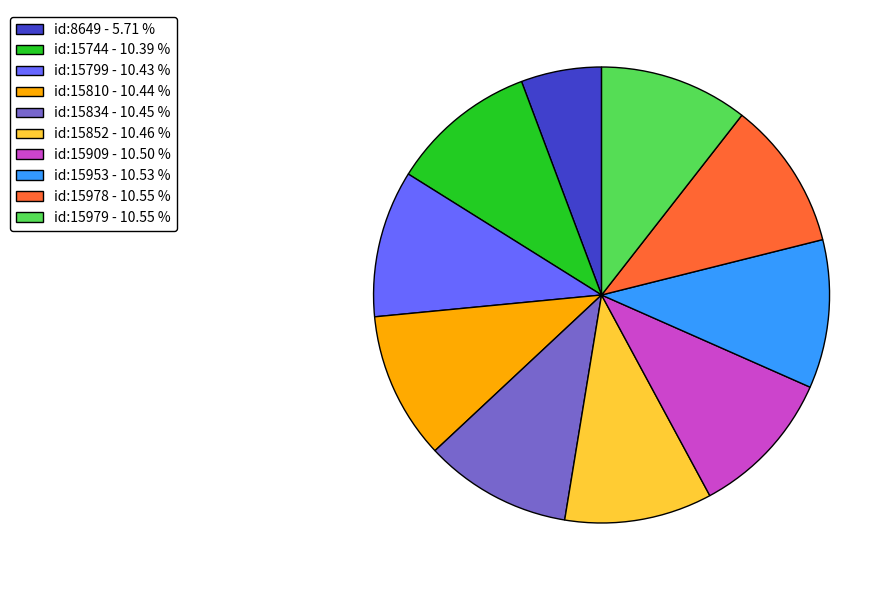

Which slice is the smallest?

id:8649 - 5.71 %